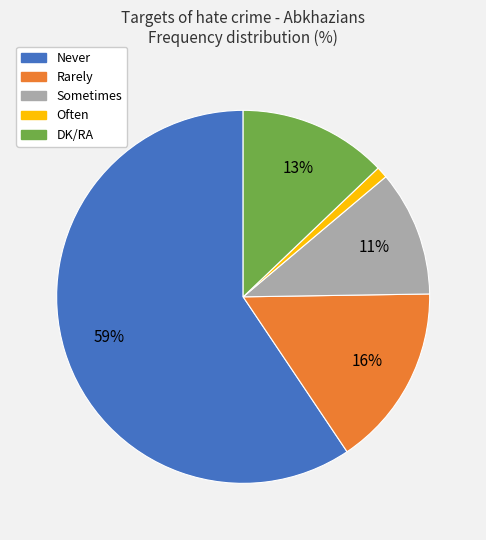

Is there a majority slice in this chart?

Yes